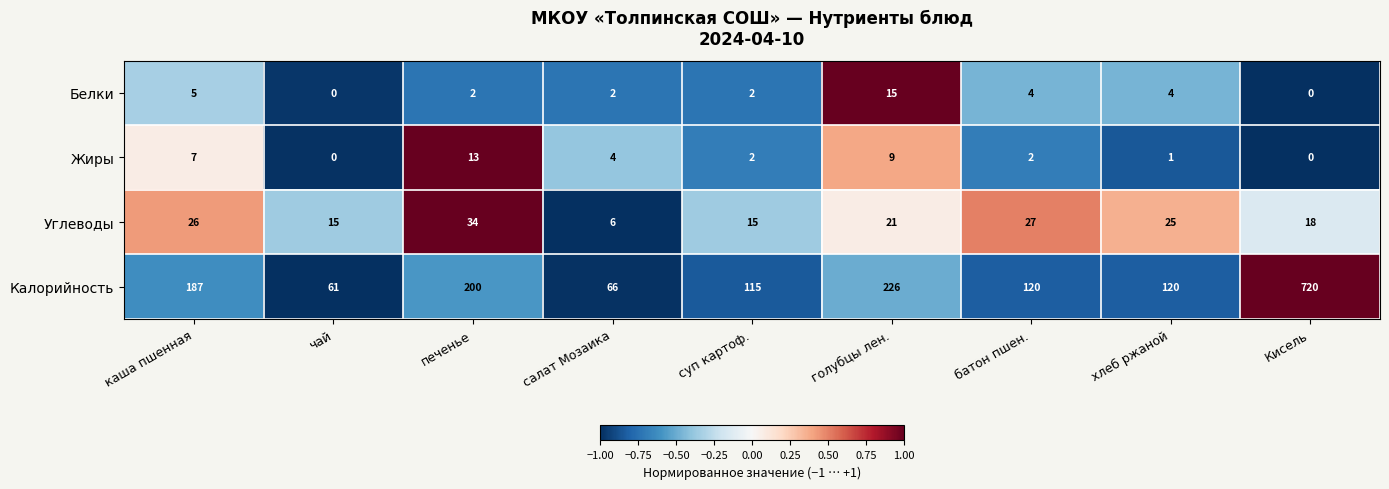

At which category does the chart reach its peak across all series?

Кисель